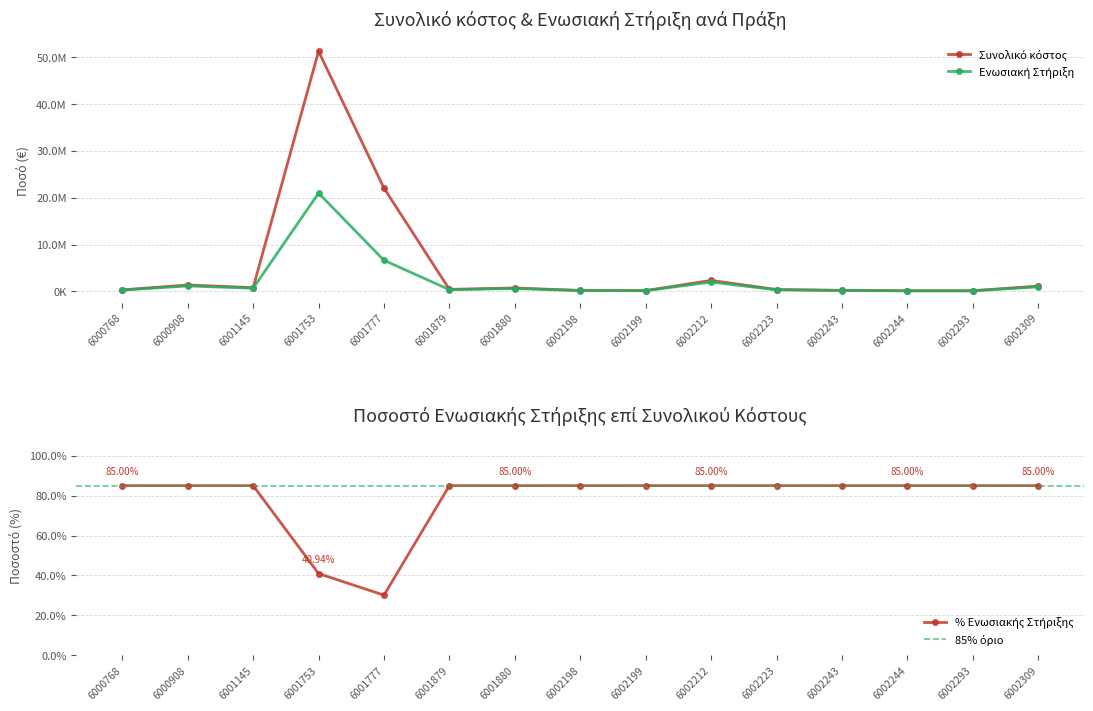

The value of Συνολικό κόστος at 6001879 is 307189.6. True or false?

False